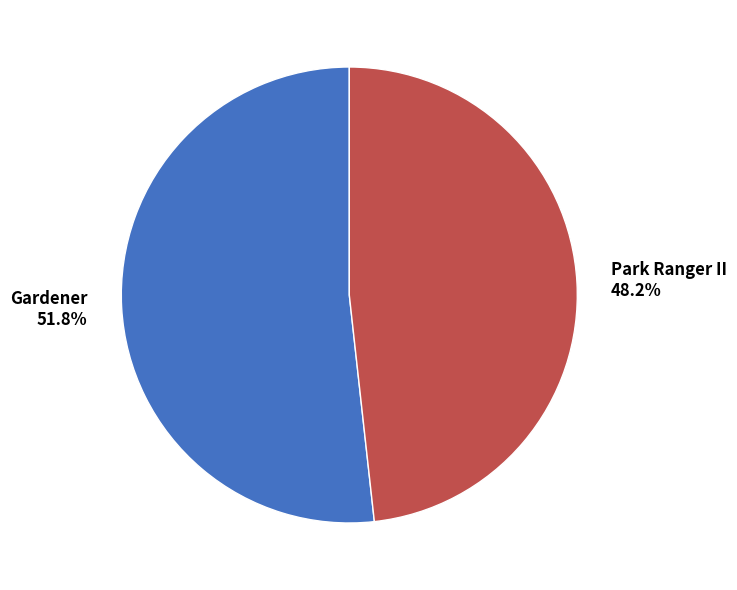

Rank the categories by value from highest to lowest.

Gardener, Park Ranger II